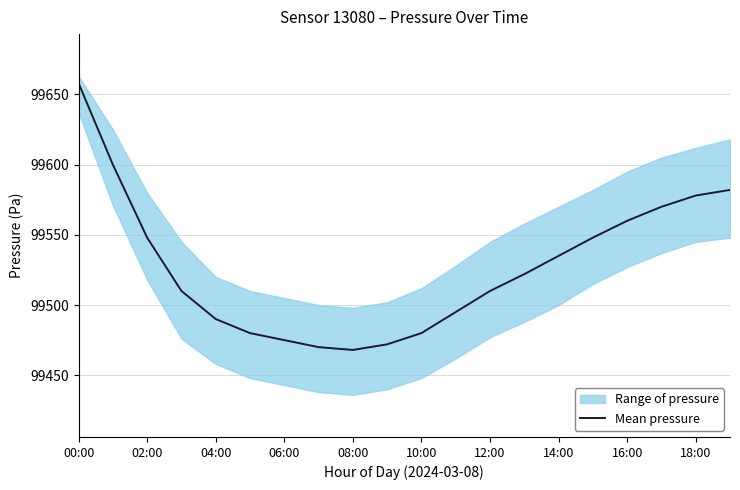

True or false: the data shows 99658 at 00:00.

True